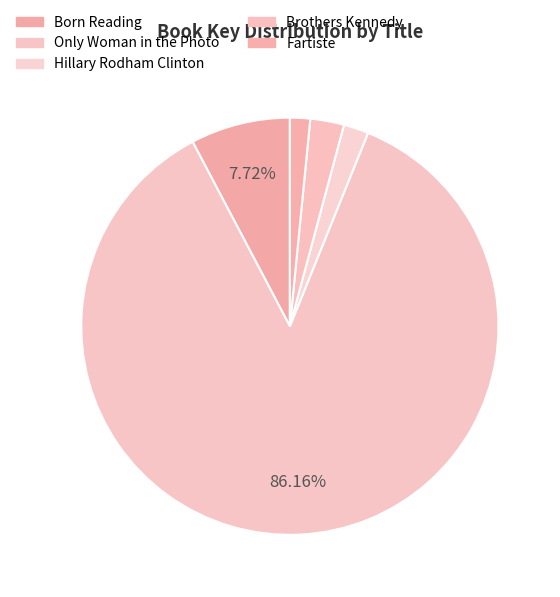

To the nearest percent, what percentage of the pie is Hillary Rodham Clinton?

2%